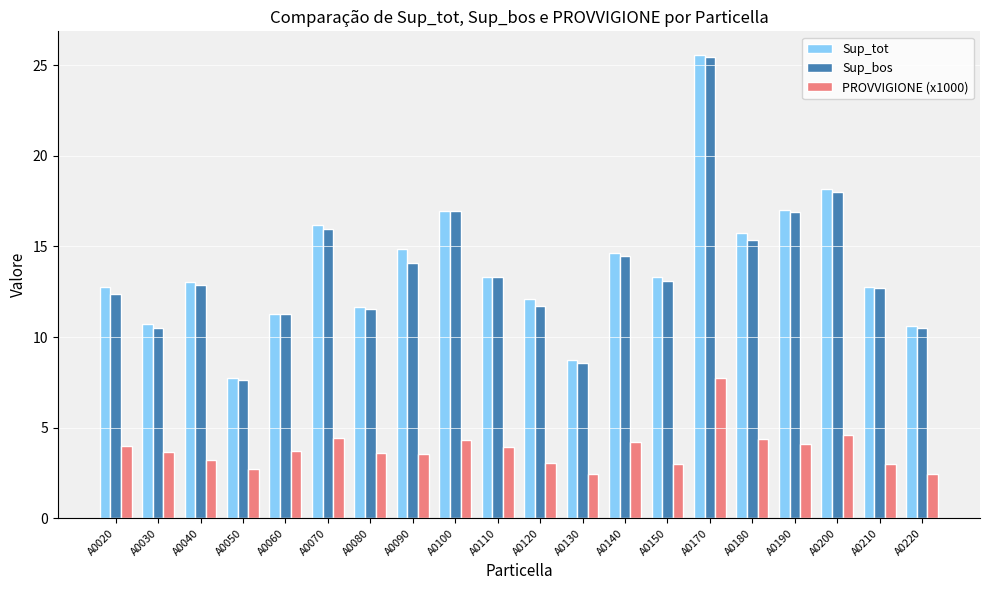

Which series has the widest spread of values?

Sup_tot